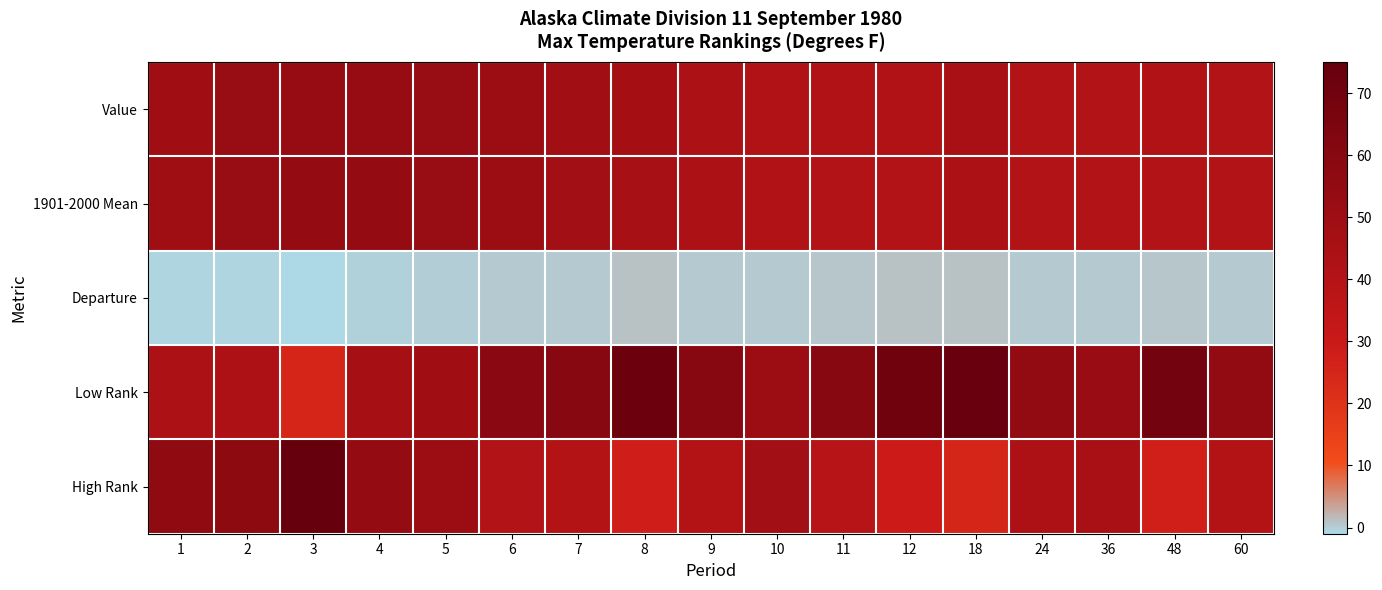

What is the smallest value displayed?

-1.0